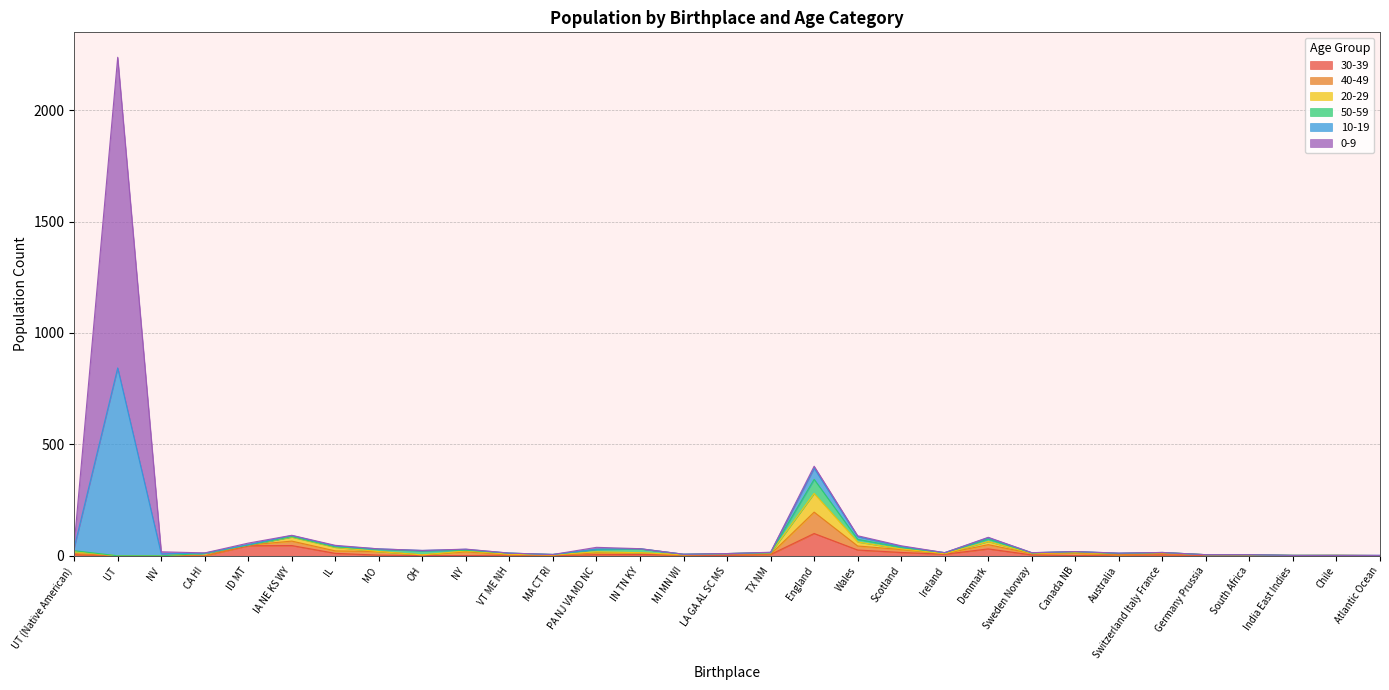

True or false: 50-59 has more than 2 interior local peaks.

True